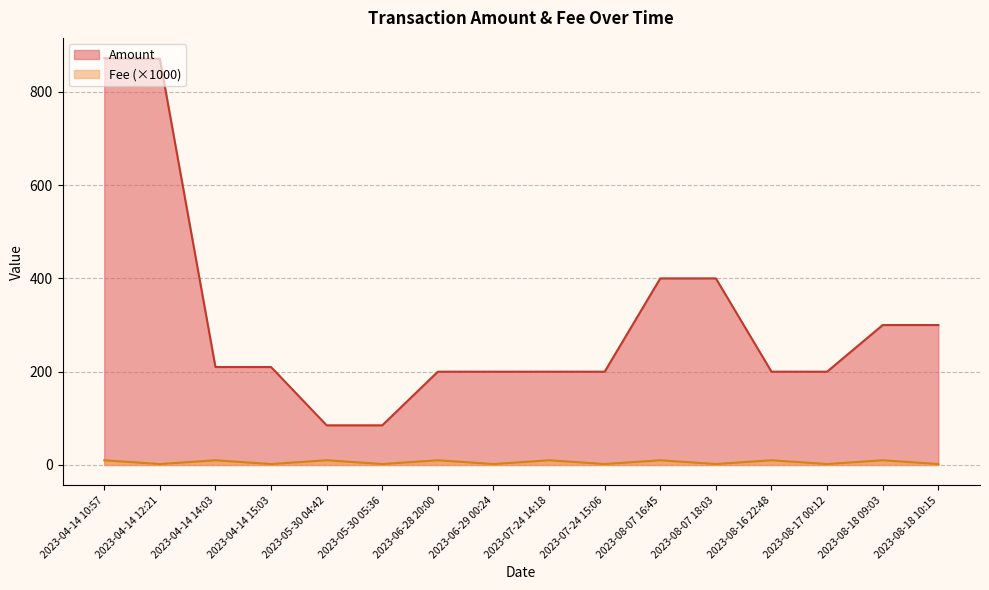

At how many categories does at least one series exceed 750?

2